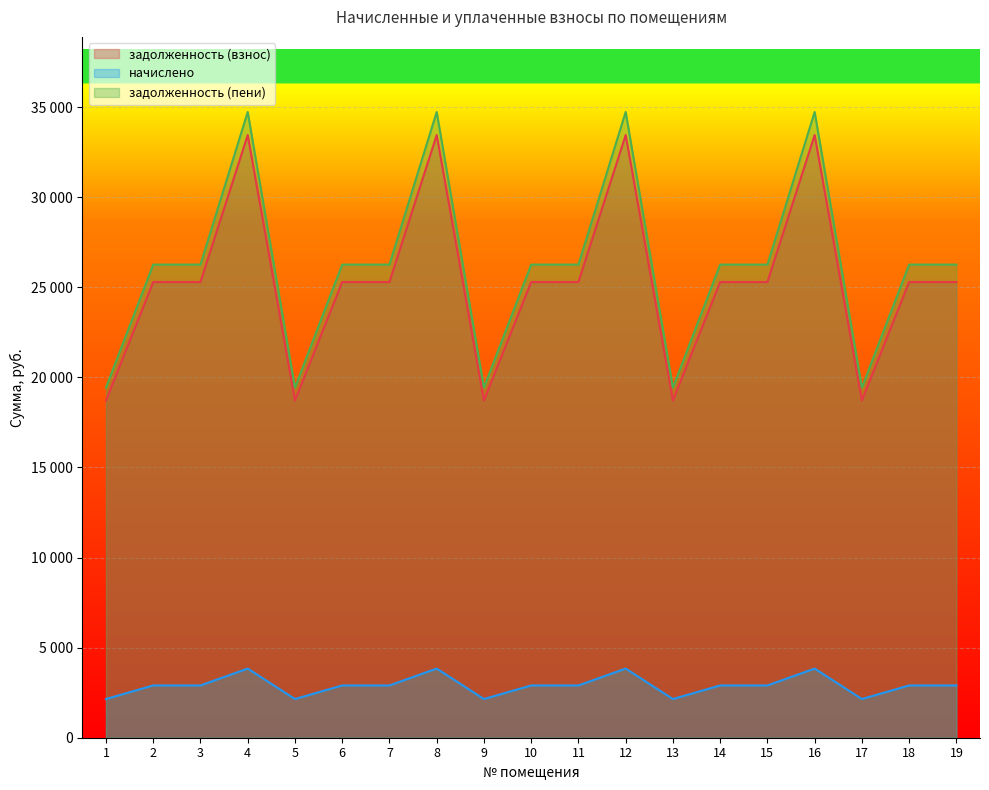

What is the total value across all series at 14?

54448.8